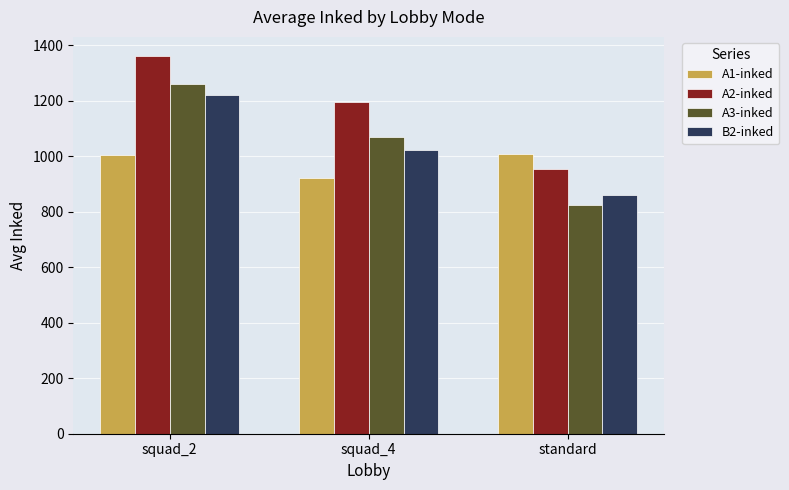

Which series has the widest spread of values?

A3-inked